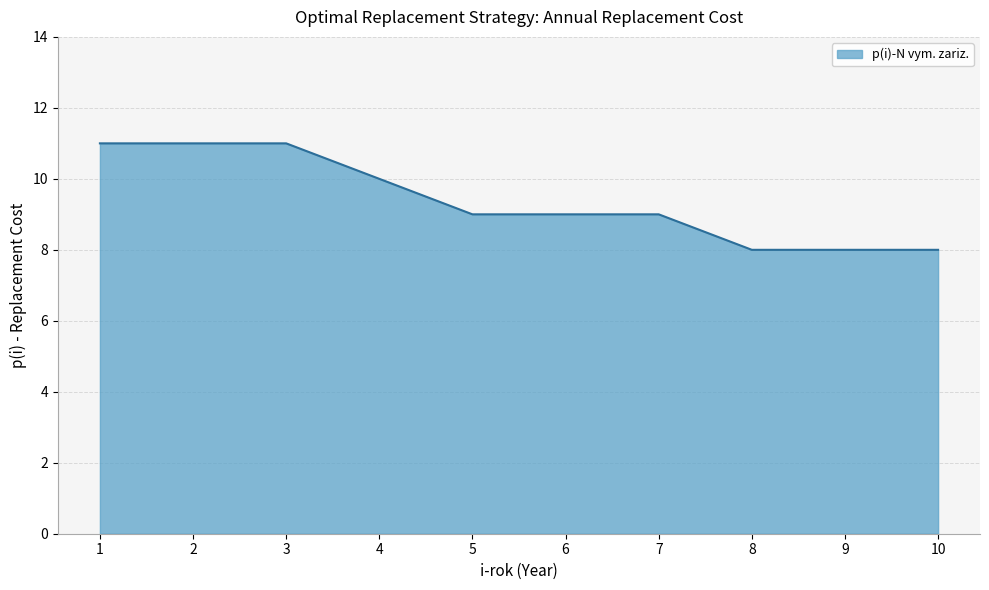

Reading left to right, what are all the values shown in this chart?

1=11	2=11	3=11	4=10	5=9	6=9	7=9	8=8	9=8	10=8